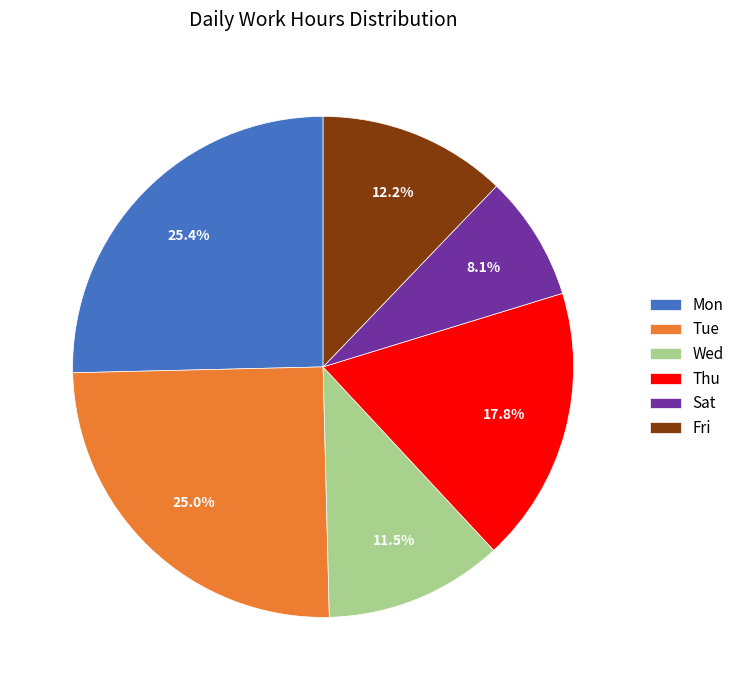

Is there any slice that represents more than half of the pie?

No